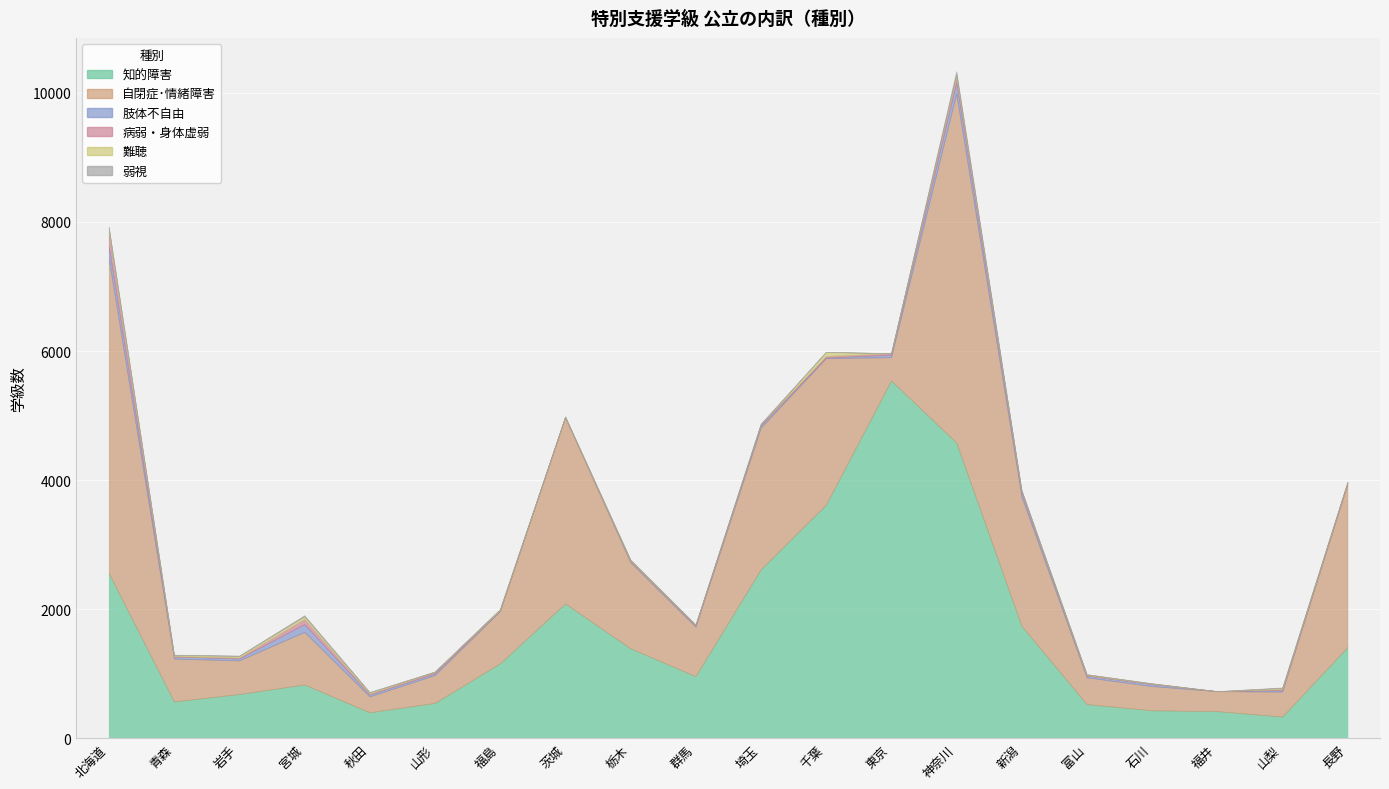

What is the label of the 3rd point from the left?

岩手